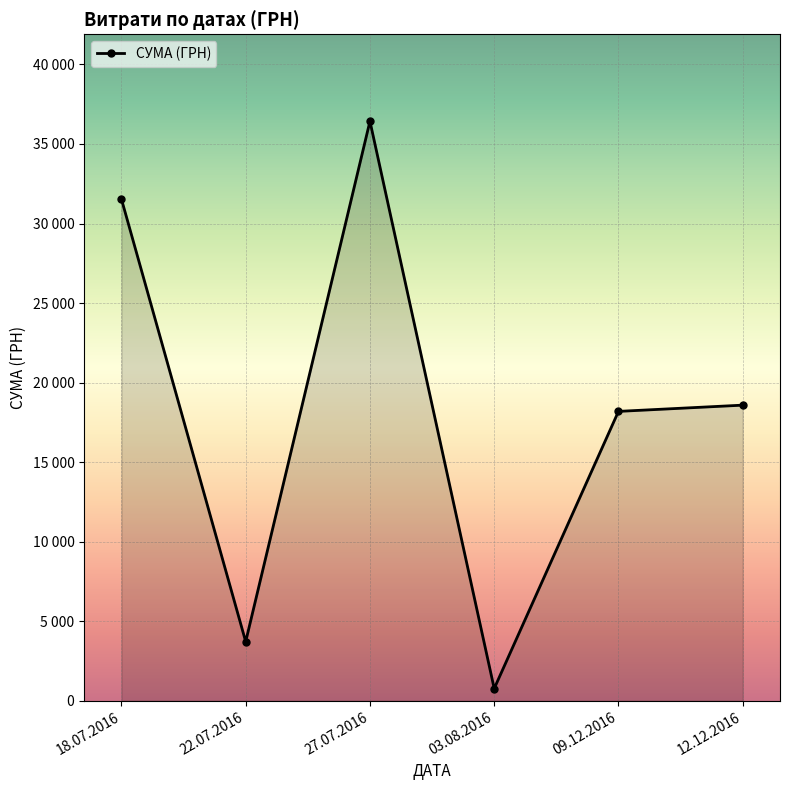

Is this an area chart (filled region under the line)?

Yes